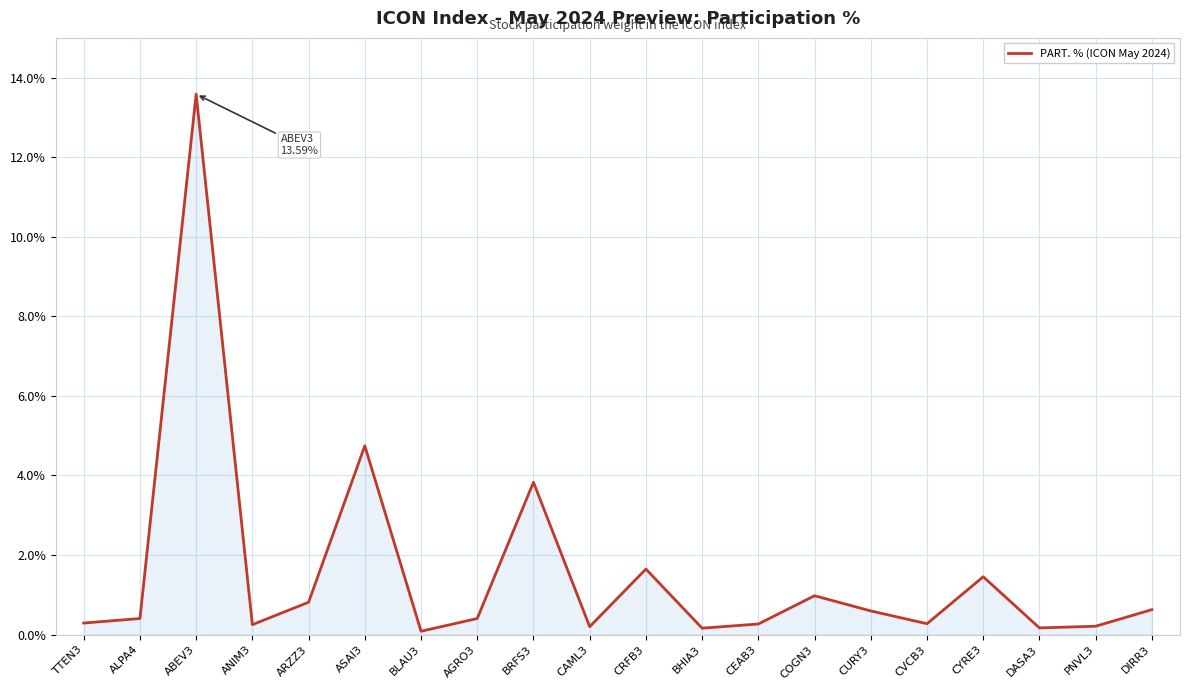

What is the minimum value shown in the chart?

0.1